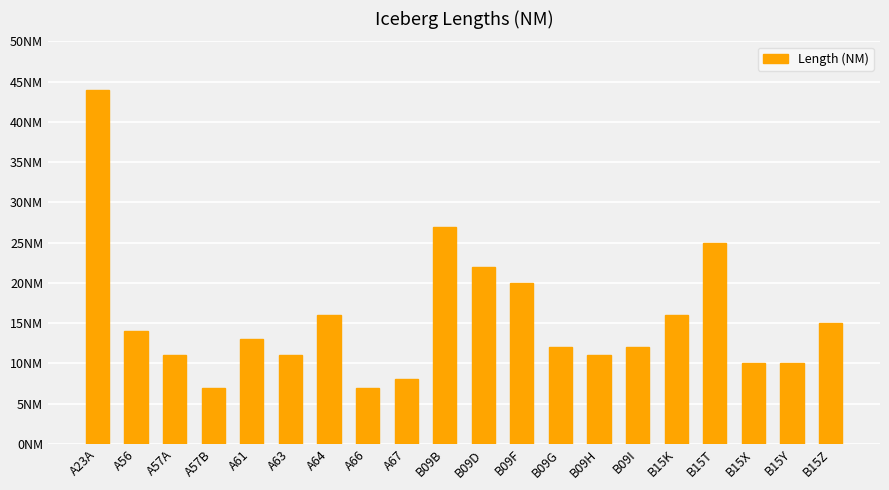

Does the chart contain any negative values?

No